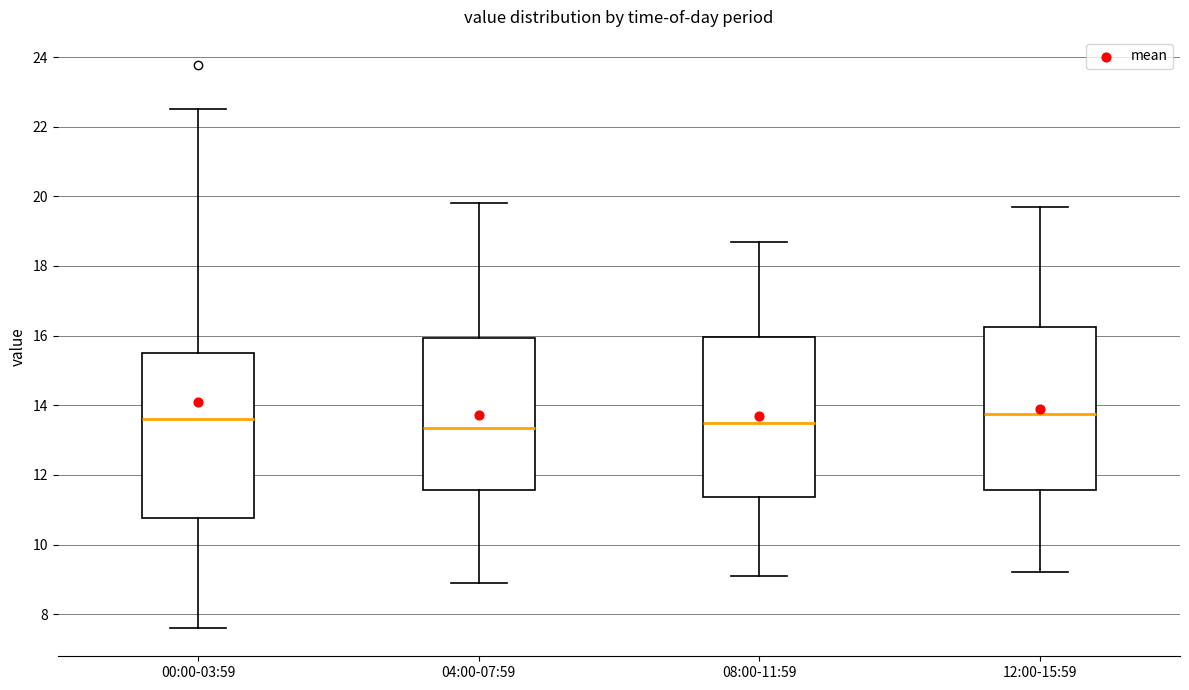

Where is the lower edge of the box for 00:00-03:59 on the y-axis? The values are not printed on the chart, so give them approximately, as read against the axis.

10.8